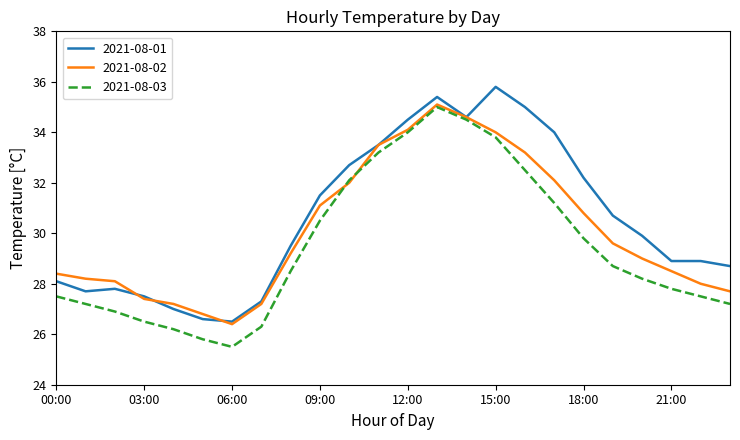

Rank the series by their average value, from lowest to highest.

2021-08-03, 2021-08-02, 2021-08-01